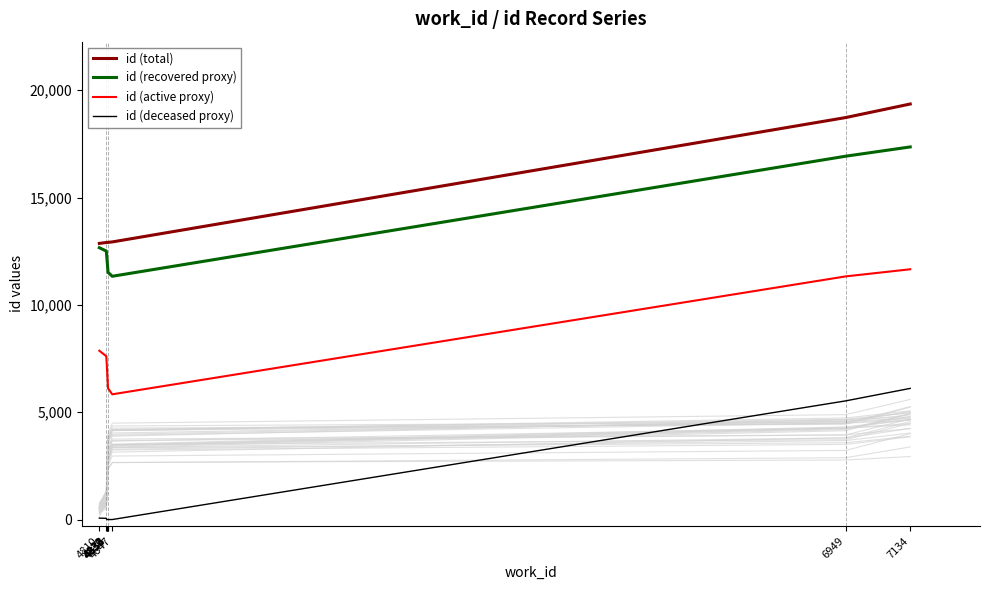

List the labels in order of id (recovered proxy) value, smallest first.

4847, 4835, 4834, 4833, 4832, 4831, 4830, 4810, 6949, 7134